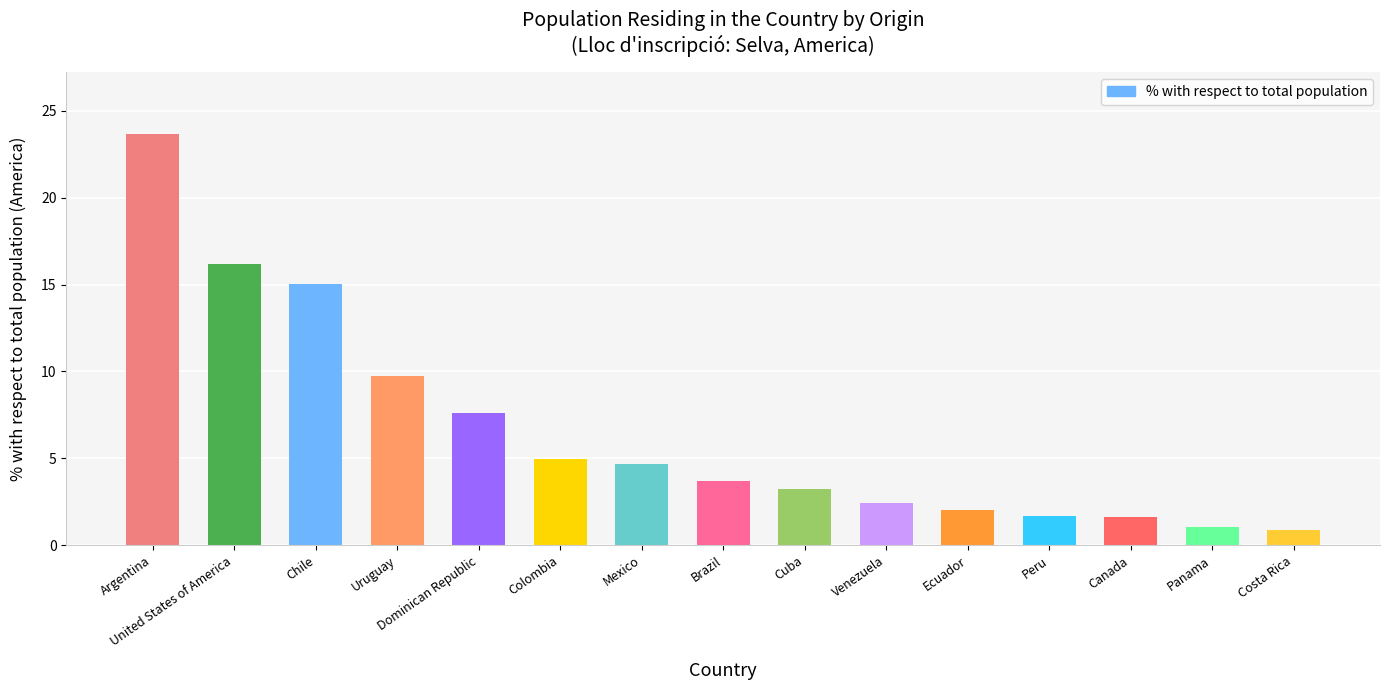

True or false: the data shows 1.2 at Colombia.

False